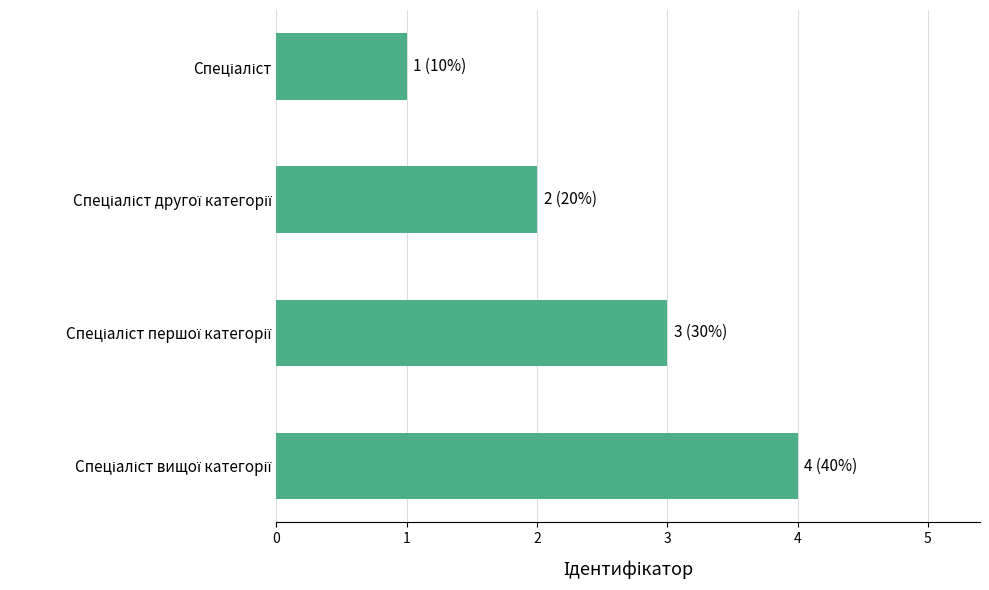

Are the bars grouped side by side (vs. stacked)?

No